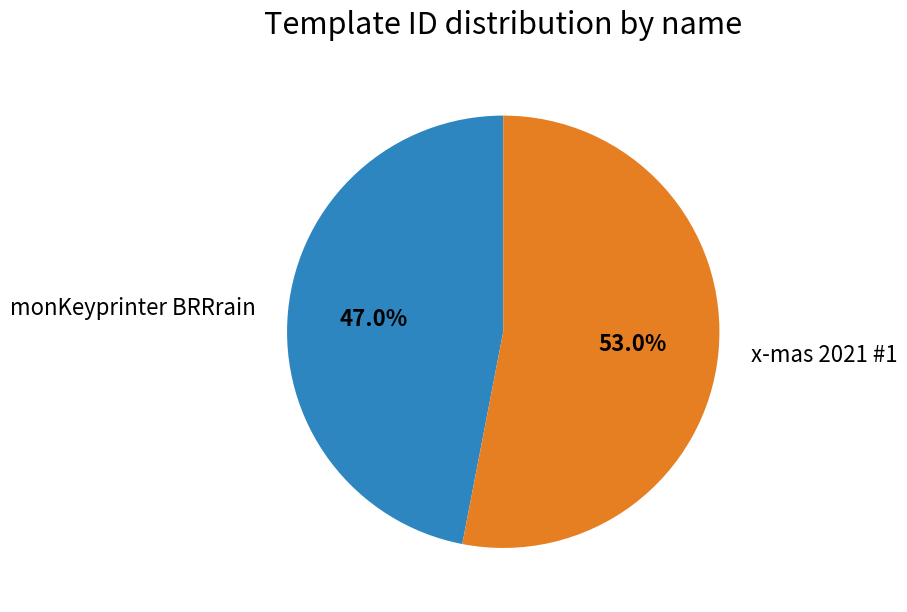

Rank the categories by value from lowest to highest.

monKeyprinter BRRrain, x-mas 2021 #1